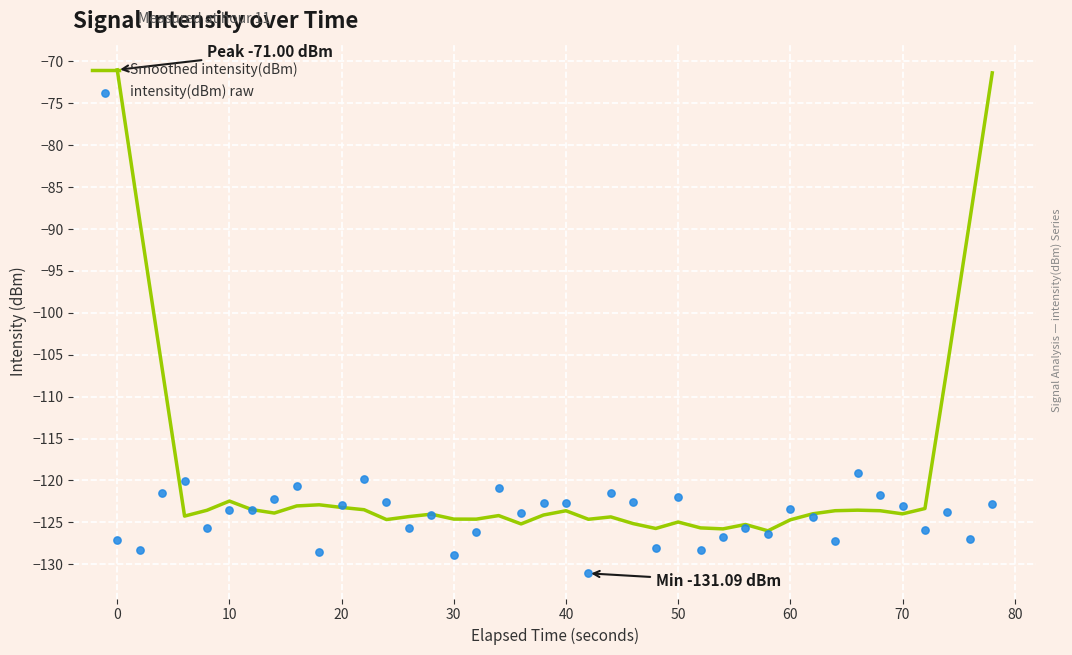

What are all the series names shown in the legend?

Smoothed intensity(dBm), intensity(dBm) raw